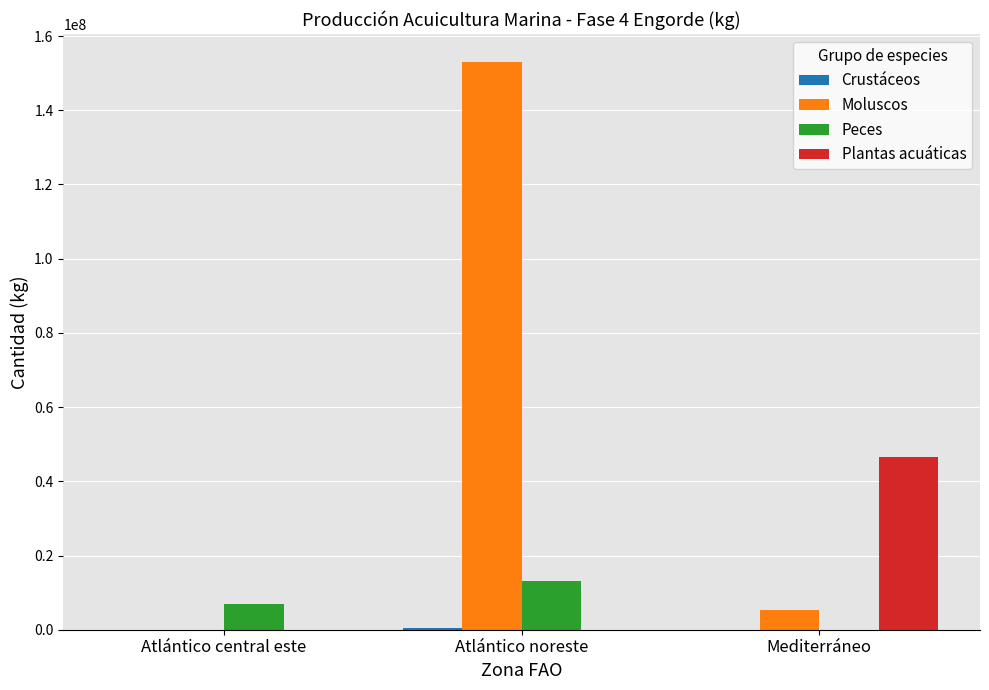

Which series changed the most between Atlántico central este and Atlántico noreste?

Moluscos